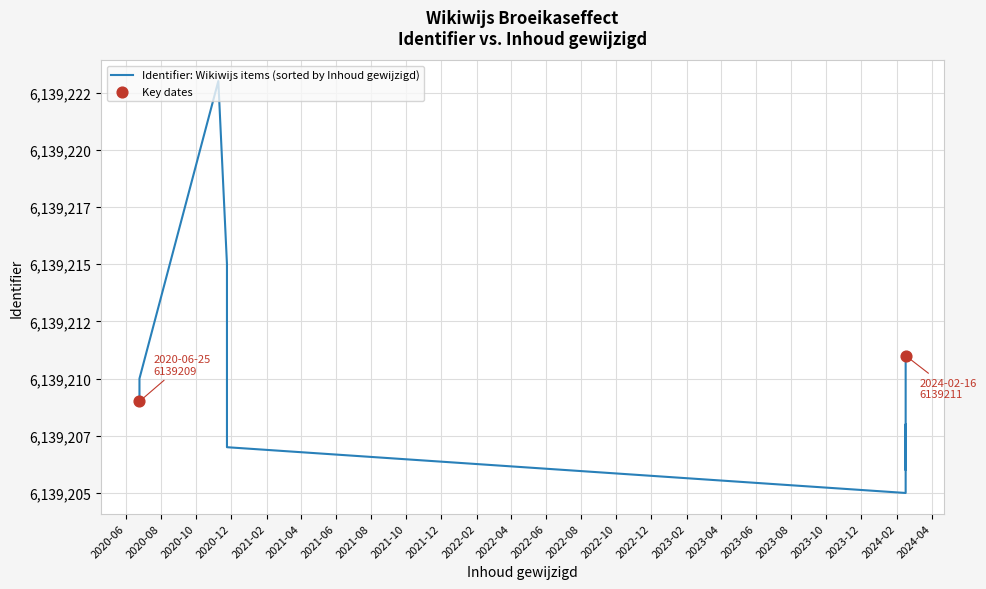

What is the ratio of the value at 2020-11-24 to the value at 2024-02-16?

1.0